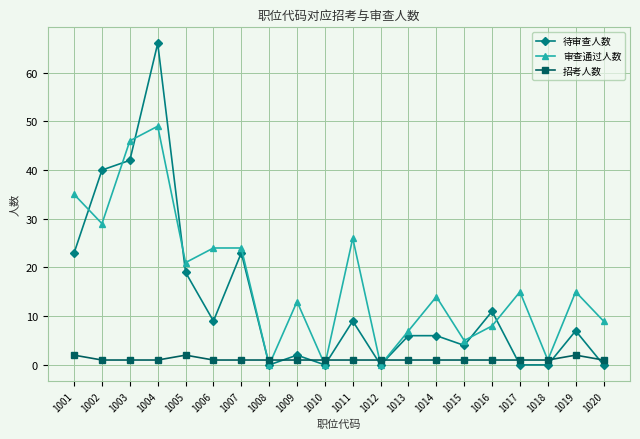

Reading left to right, list all the values displayed in this chart.

待审查人数: 1001=23	1002=40	1003=42	1004=66	1005=19	1006=9	1007=23	1008=0	1009=2	1010=0	1011=9	1012=0	1013=6	1014=6	1015=4	1016=11	1017=0	1018=0	1019=7	1020=0
审查通过人数: 1001=35	1002=29	1003=46	1004=49	1005=21	1006=24	1007=24	1008=0	1009=13	1010=0	1011=26	1012=0	1013=7	1014=14	1015=5	1016=8	1017=15	1018=1	1019=15	1020=9
招考人数: 1001=2	1002=1	1003=1	1004=1	1005=2	1006=1	1007=1	1008=1	1009=1	1010=1	1011=1	1012=1	1013=1	1014=1	1015=1	1016=1	1017=1	1018=1	1019=2	1020=1